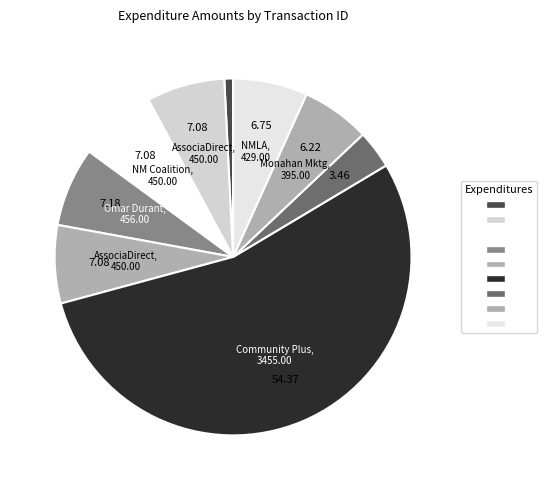

Count the number of slices in the pie.

9